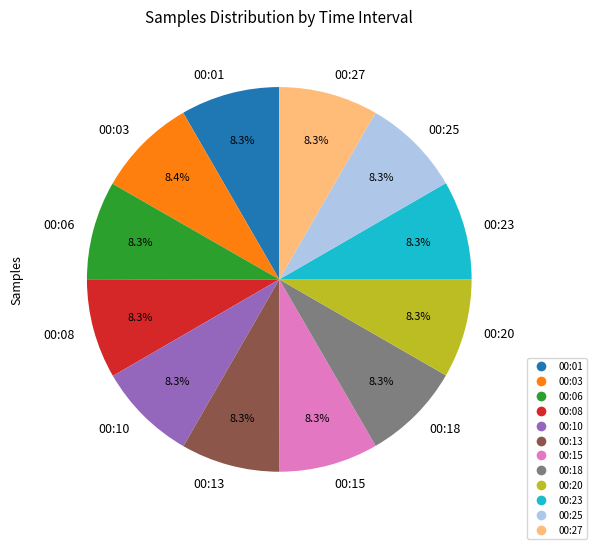

Approximately how many times larger is the value at 00:15 compared to 00:08?

1.0